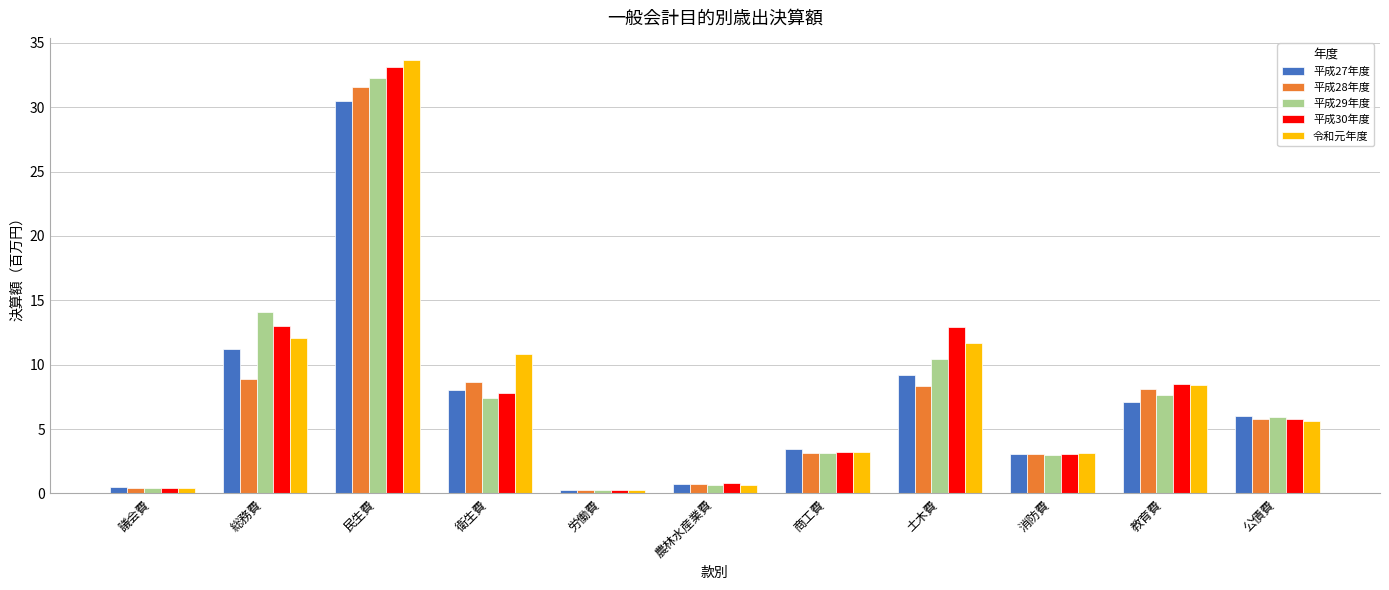

Where does the 平成28年度 series first go above 5?

総務費